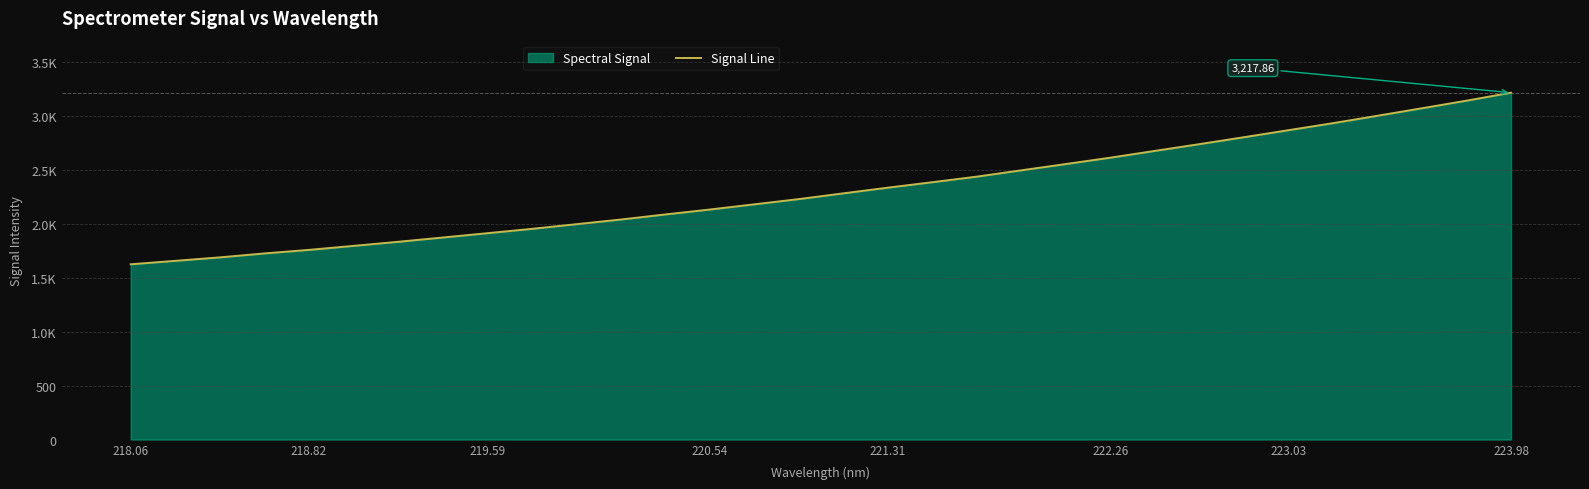

The value at 25 is 4906.4. True or false?

False